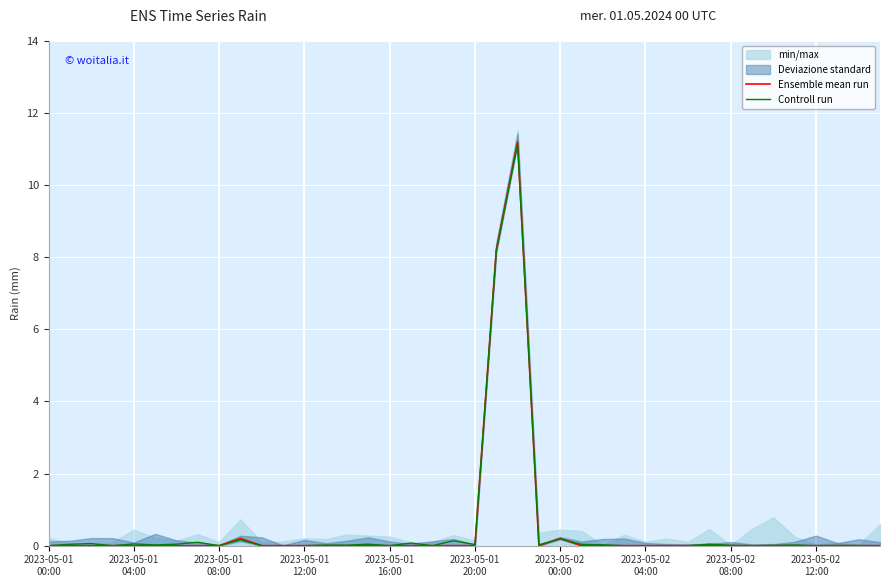

Reading left to right, list all the values displayed in this chart.

Ensemble mean run: 0.0	0.0	0.0	0.0	0.0	0.0	0.0	0.0	0.0	0.2	0.0	0.0	0.0	0.0	0.0	0.0	0.0	0.0	0.0	0.0	0.0	8.2	11.2	0.0	0.2	0.0	0.0	0.0	0.0	0.0	0.0	0.0	0.0	0.0	0.0	0.0	0.0	0.0	0.0	0.0
Controll run: 0.0	0.0	0.1	0.0	0.0	0.0	0.0	0.1	0.0	0.2	0.0	0.0	0.0	0.0	0.0	0.0	0.0	0.1	0.0	0.1	0.0	8.2	11.1	0.0	0.2	0.0	0.0	0.0	0.0	0.0	0.0	0.0	0.0	0.0	0.0	0.0	0.0	0.0	0.0	0.0